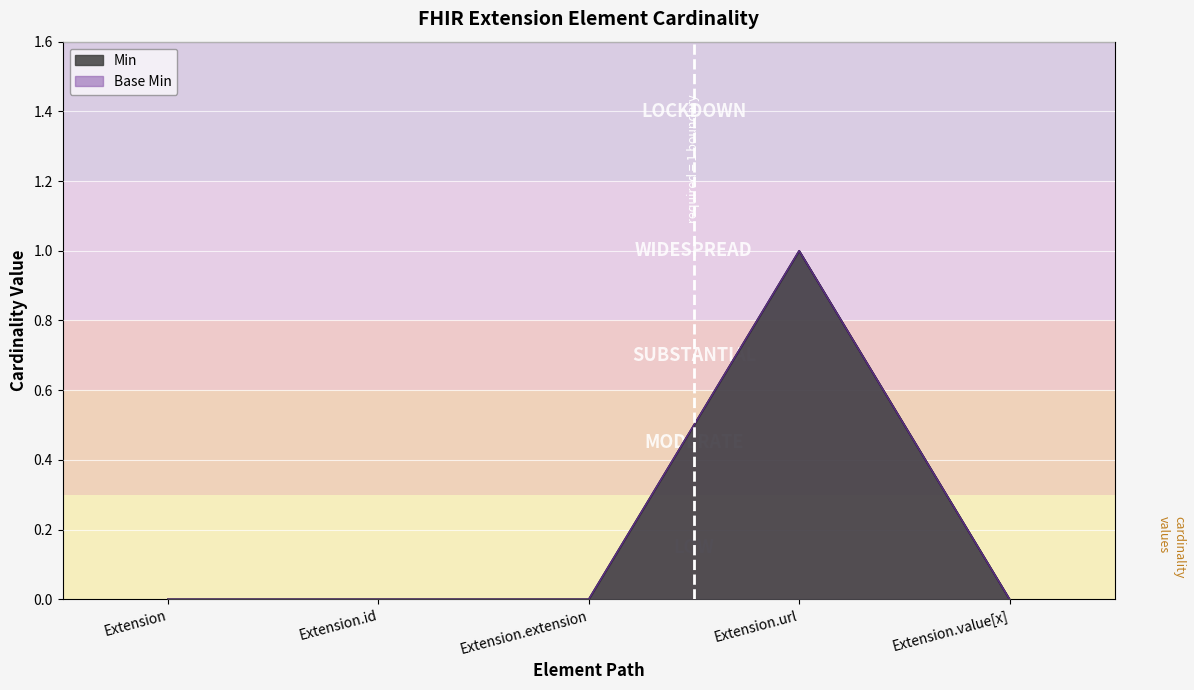

How many data points in Min are above 0?

1